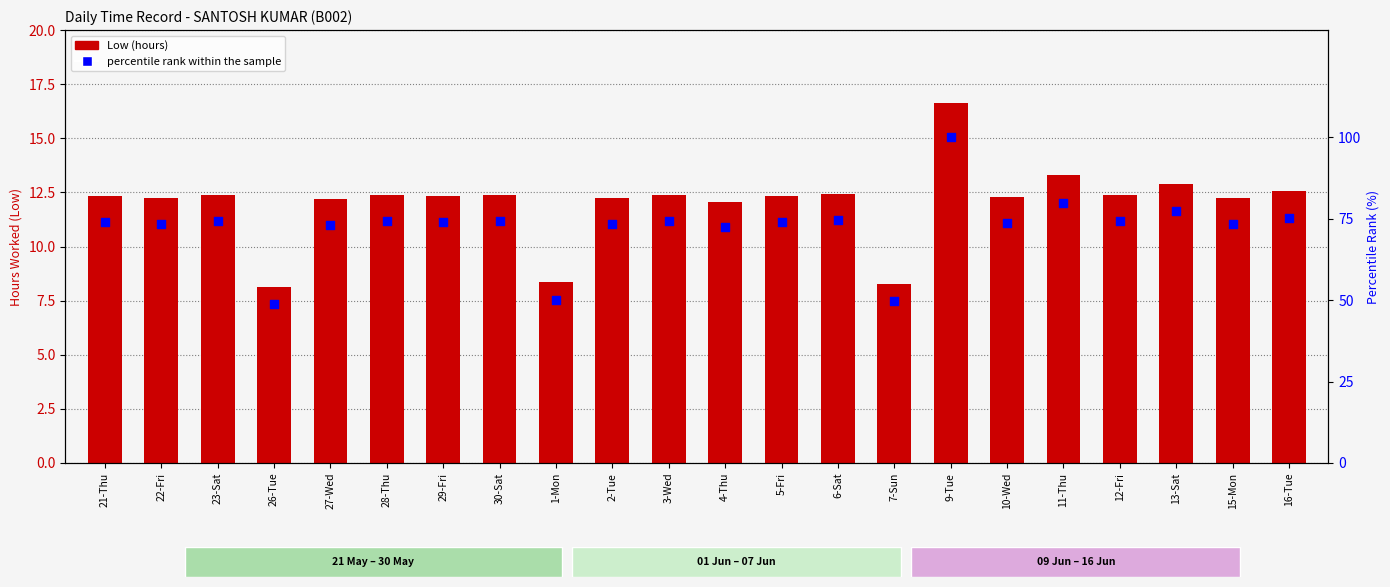

What is the total value across all series at 5-Fri?

86.3